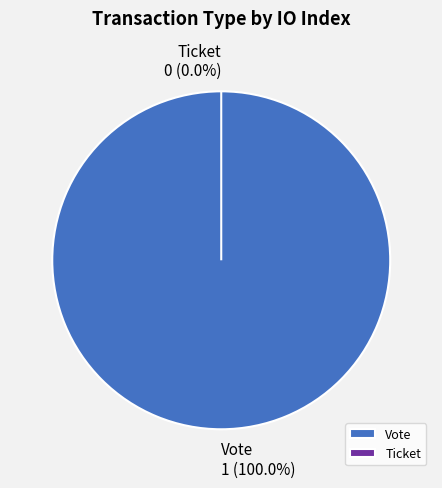

Is it true that Vote (io_index=1) is 99% of the pie?

False